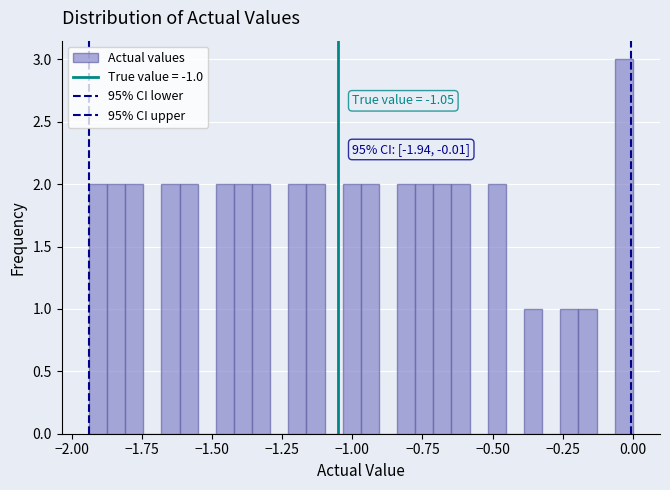

Around what value on the x-axis is the tallest bar? Give the approximate position of its centre, as read against the axis.

-0.05